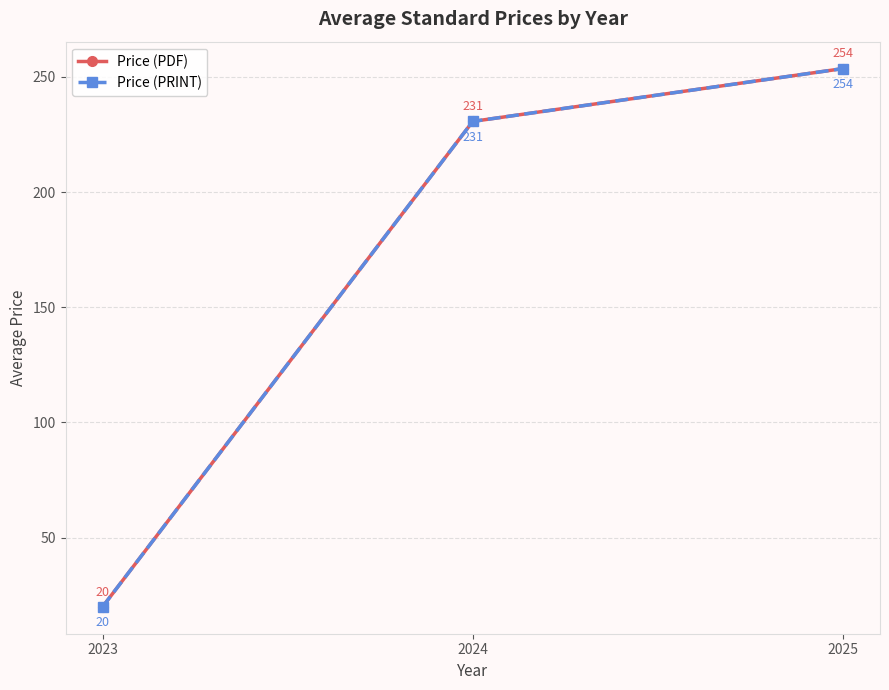

Does the chart have visible grid lines?

Yes